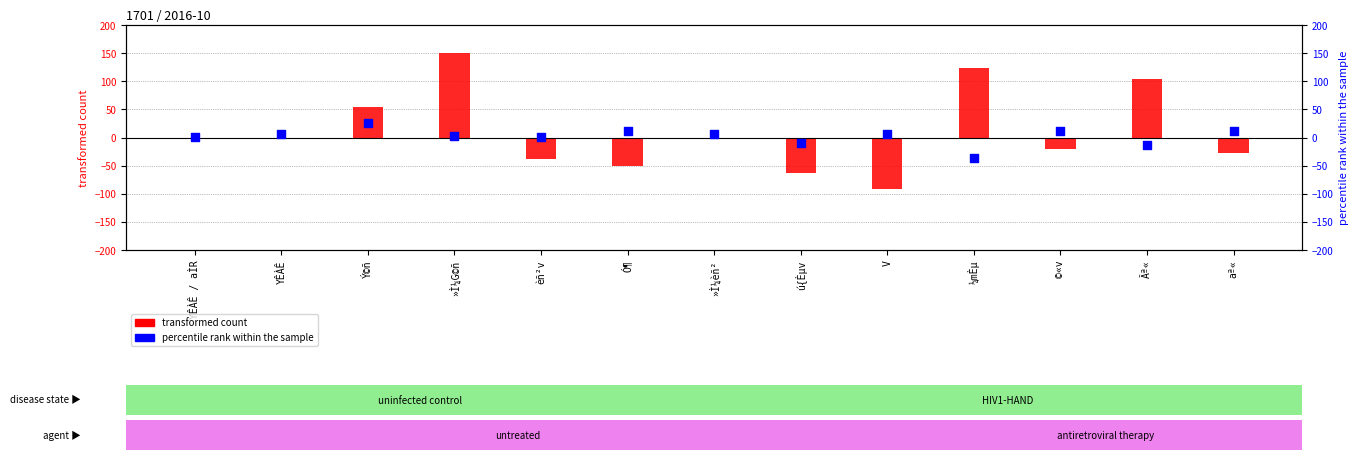

At which category is the sum across all series the highest?

»Ì¼G©ñ